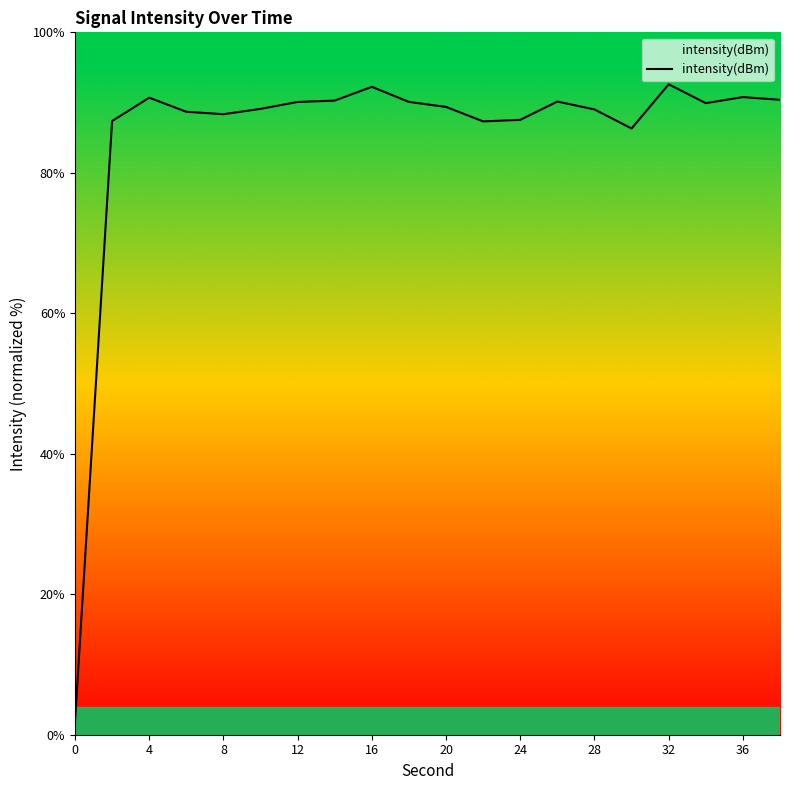

What is the greatest value displayed?

92.6